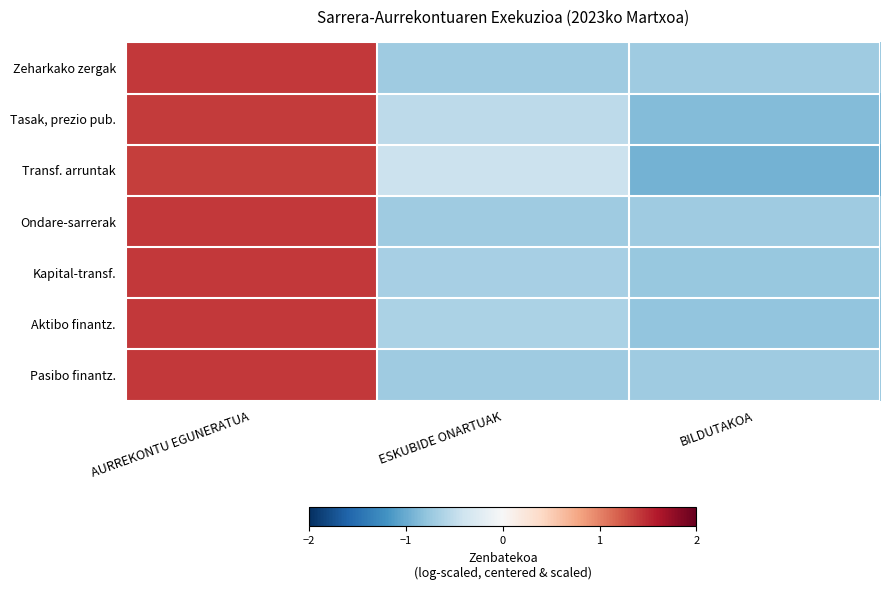

What is the smallest value displayed?

-0.9